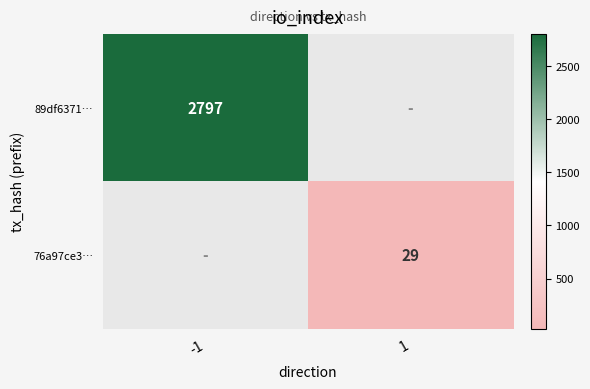

Between 1 and -1, which is larger?

-1